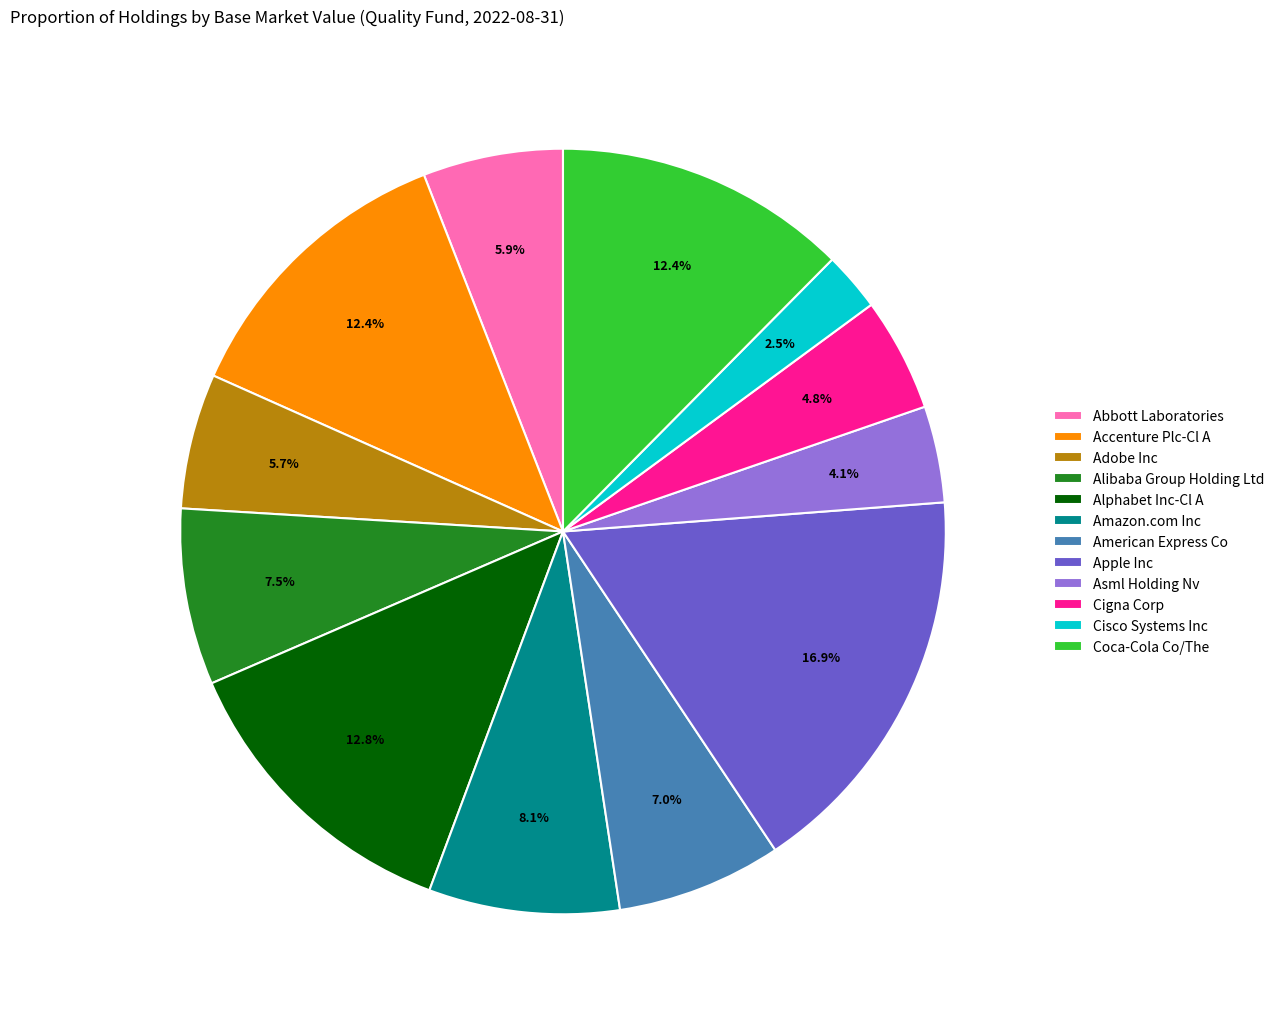

Which category has the smallest portion of the pie?

Cisco Systems Inc